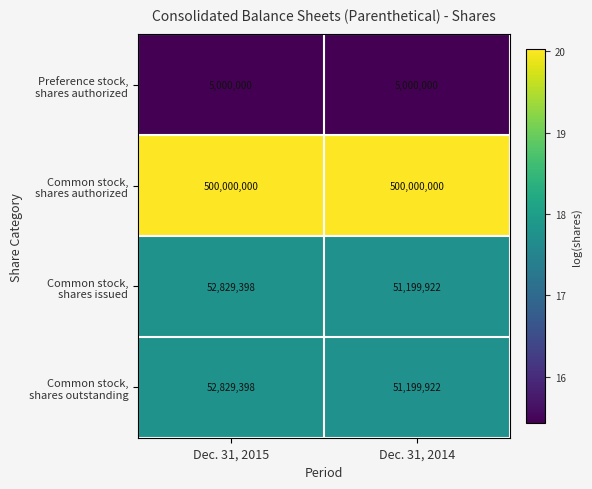

What is the spread (max minus min) of values at Dec. 31, 2015?

495000000